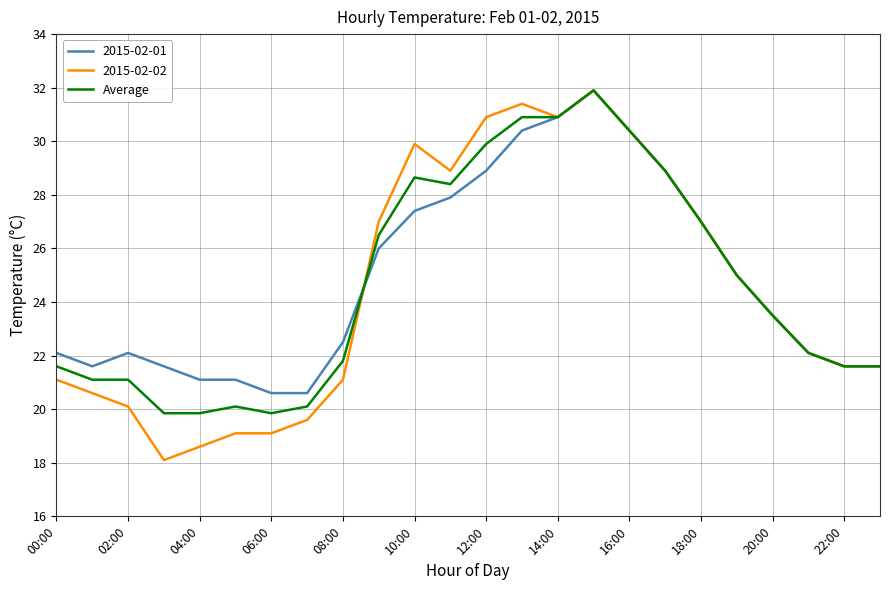

Which series has the widest spread of values?

2015-02-02